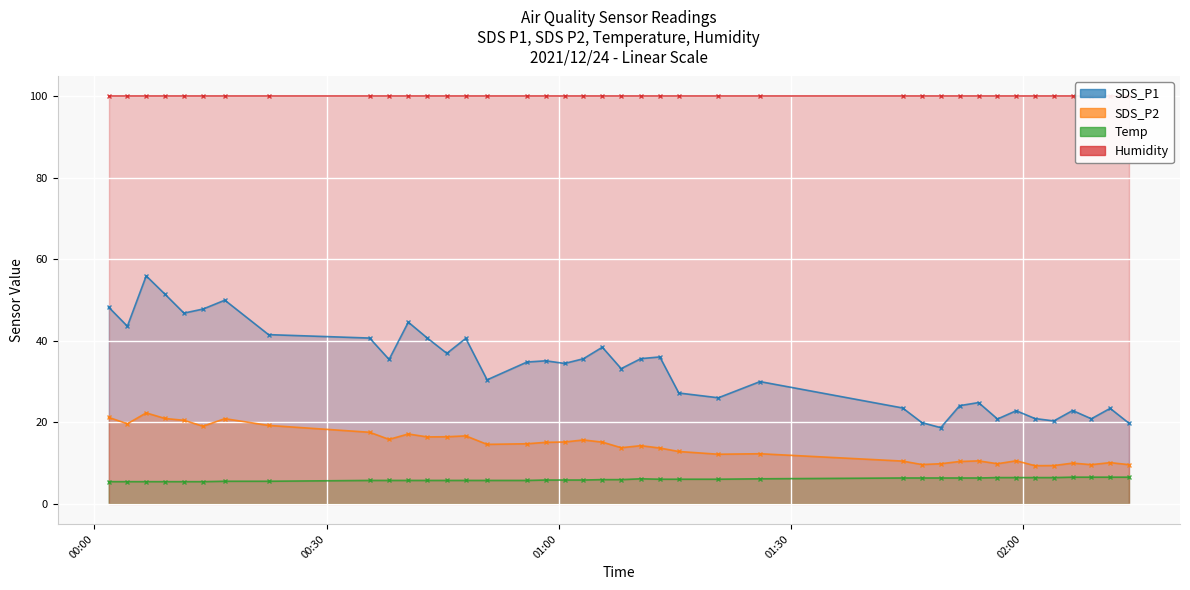

Which series has the largest range (max minus min)?

SDS_P1